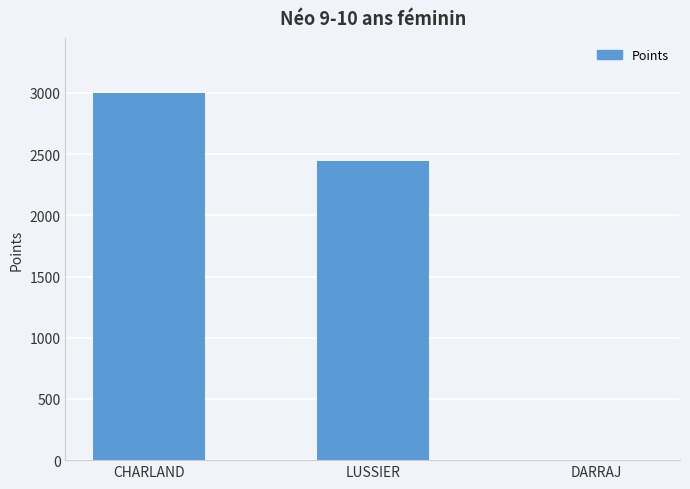

What is the maximum value shown in the chart?

3000